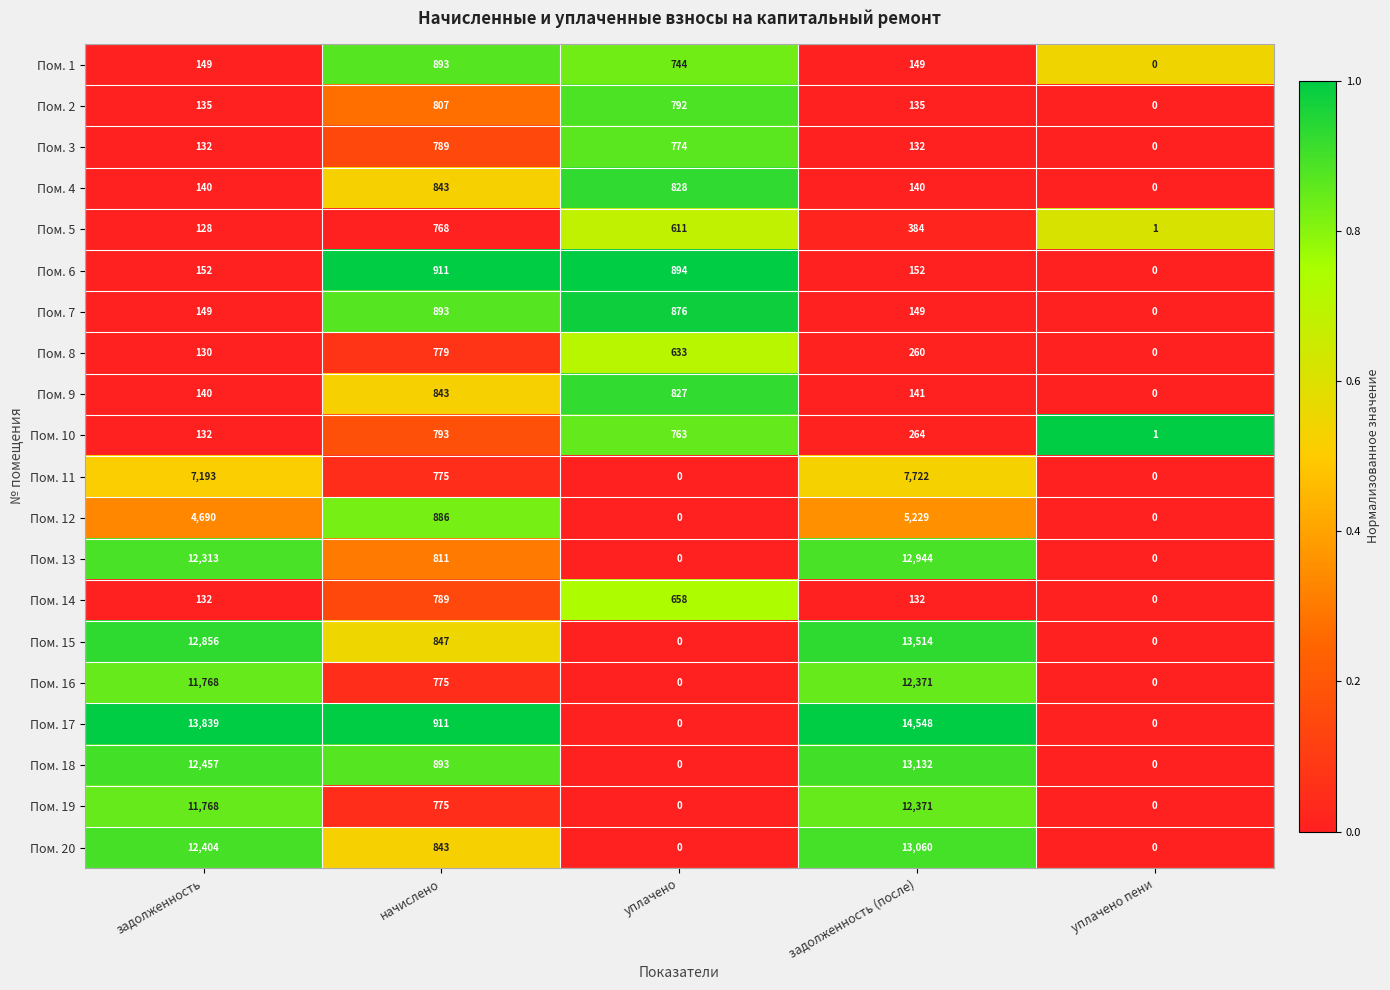

At which category is the sum across all series the highest?

задолженность (после)